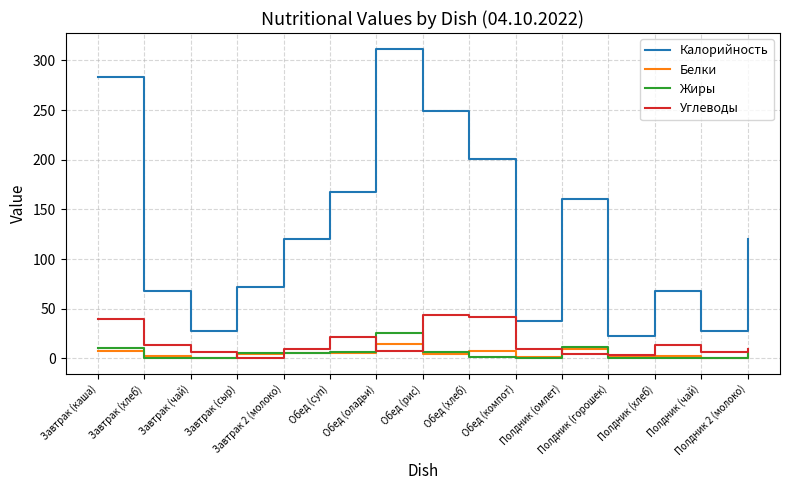

Which series has the largest total across all categories?

Калорийность